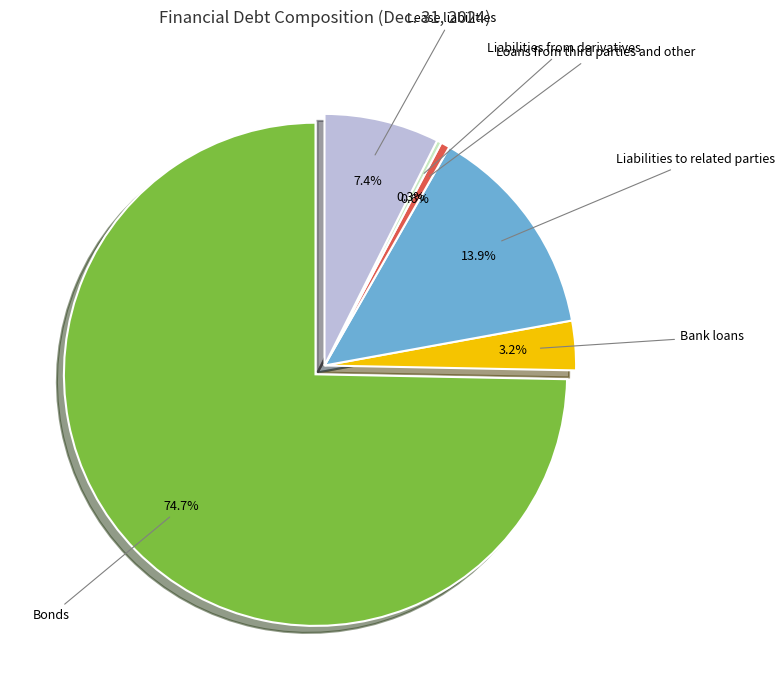

How many slices are in this pie chart?

6